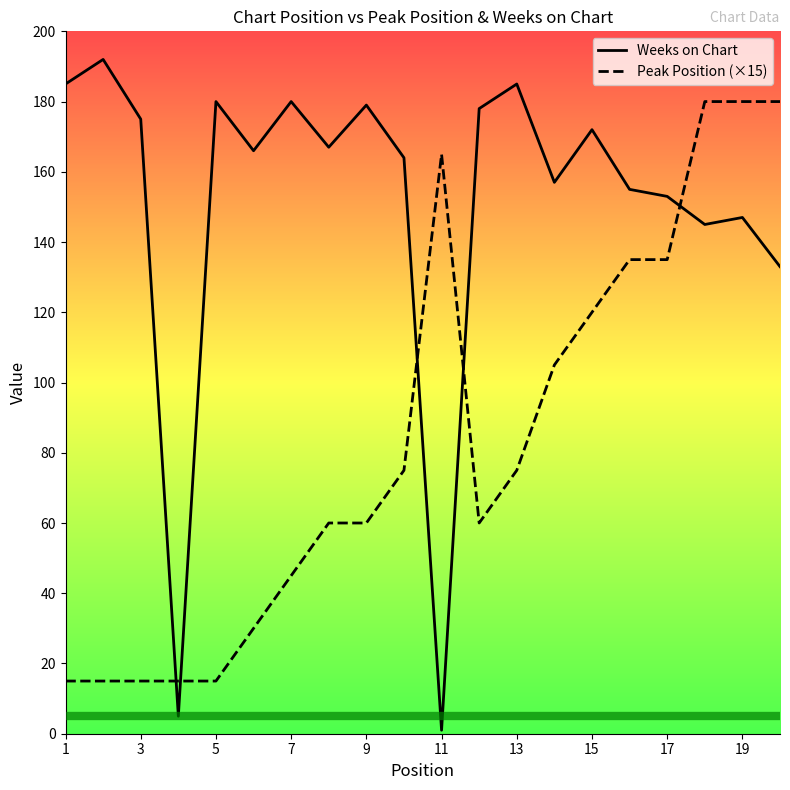

What is the highest value of the Peak Position (×15) series?

180